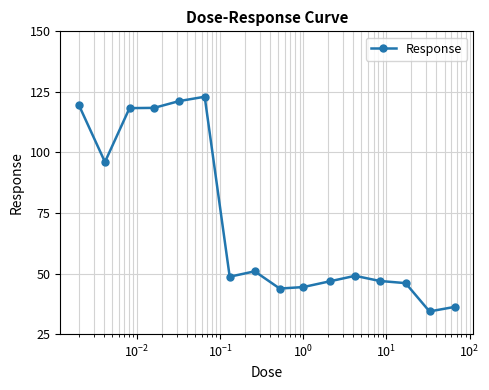

What is the value of the 13th point from the left?

47.0